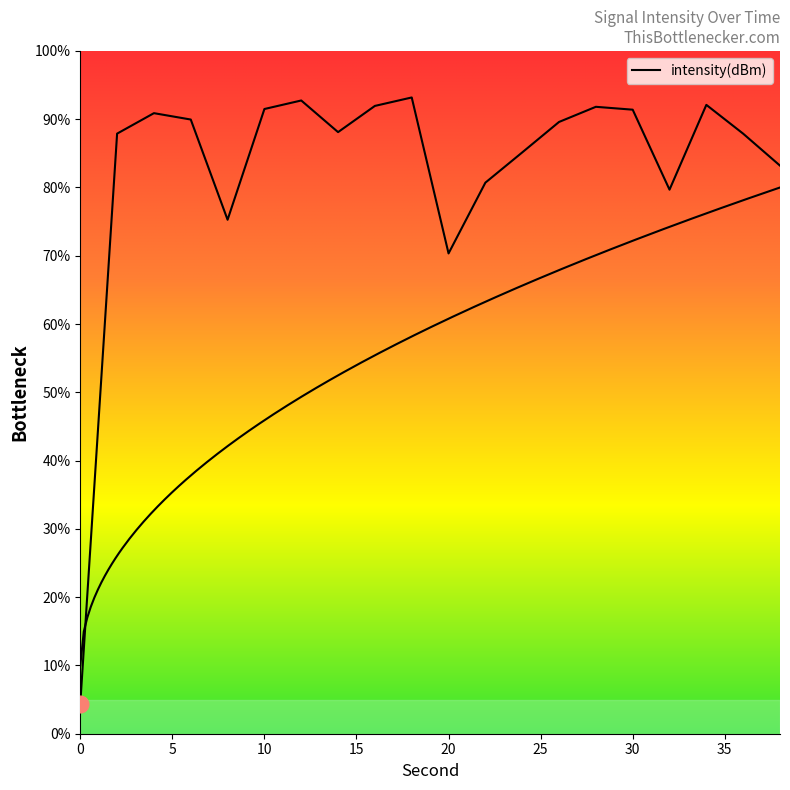

Rank the categories by value from lowest to highest.

0, 20, 8, 32, 22, 38, 24, 36, 2, 14, 26, 6, 4, 30, 10, 28, 16, 34, 12, 18